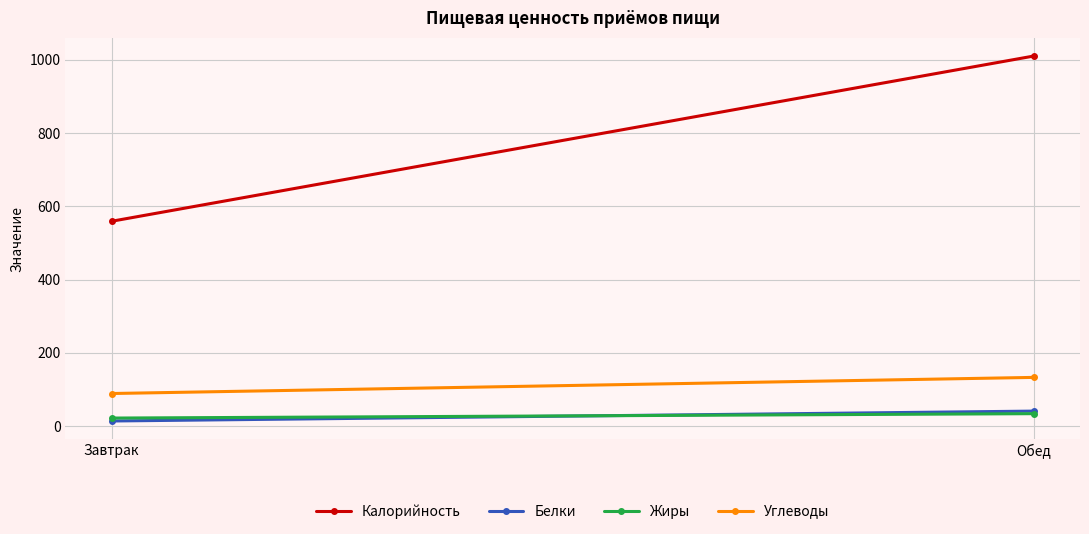

List the series in order of their peak value, lowest first.

Жиры, Белки, Углеводы, Калорийность